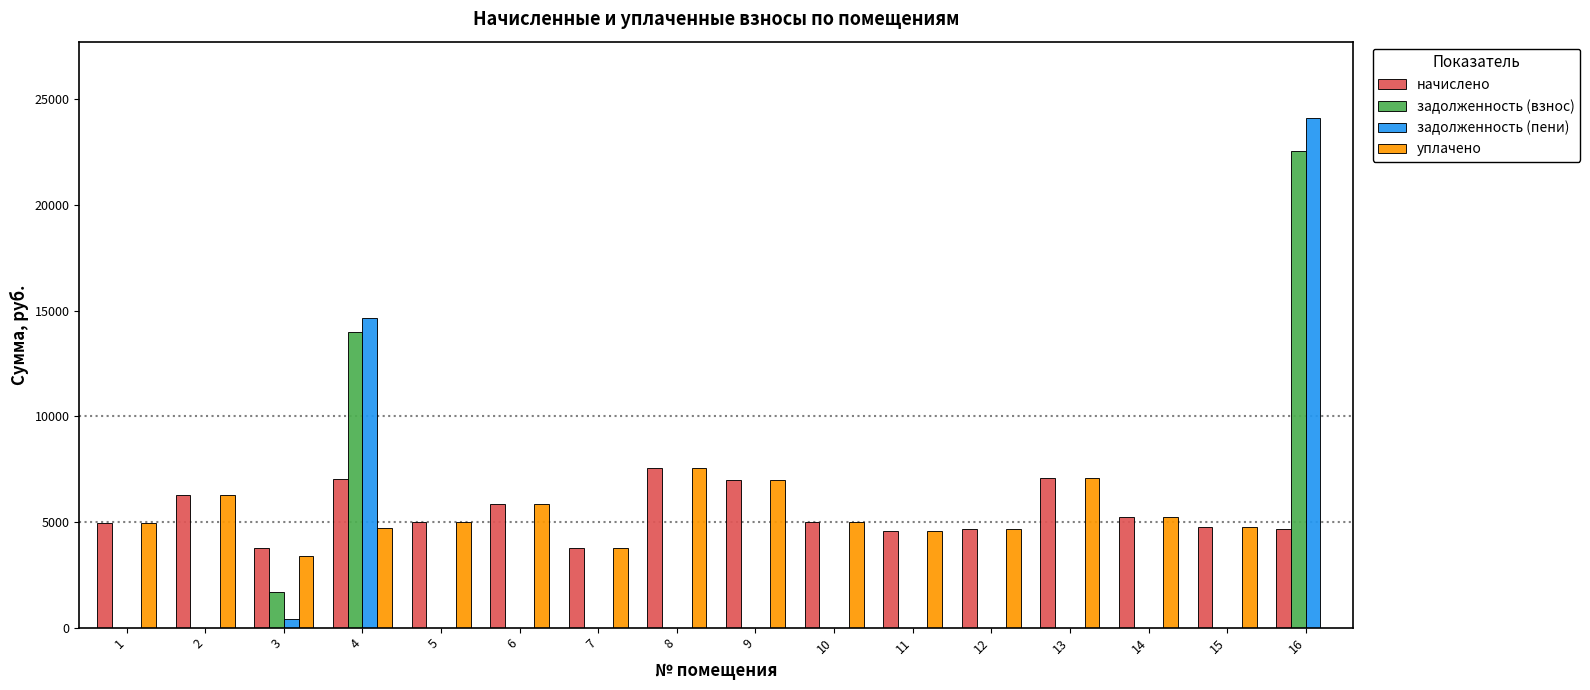

Count the number of data series in this chart.

4